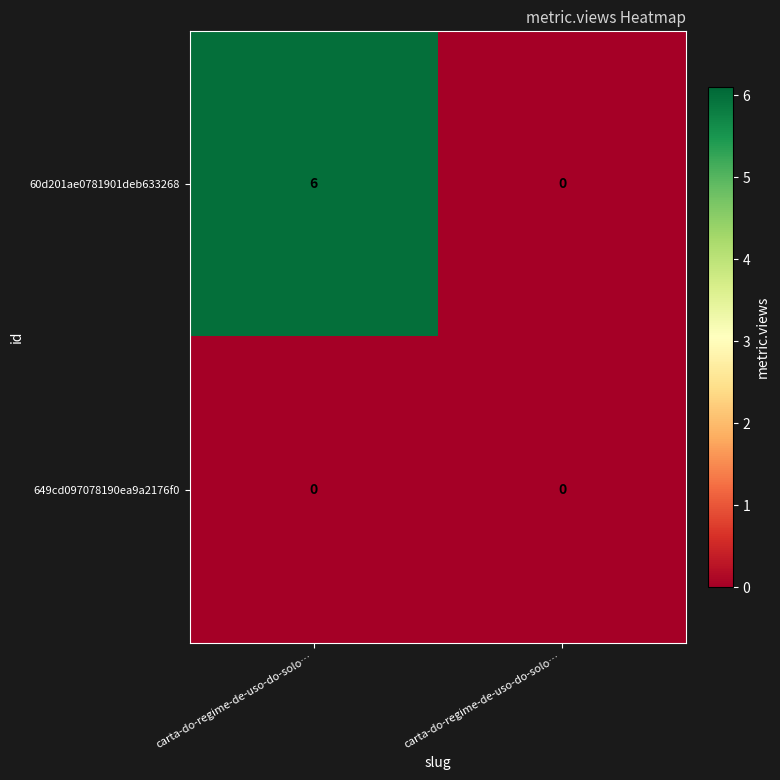

How many categories are shown in the chart?

2